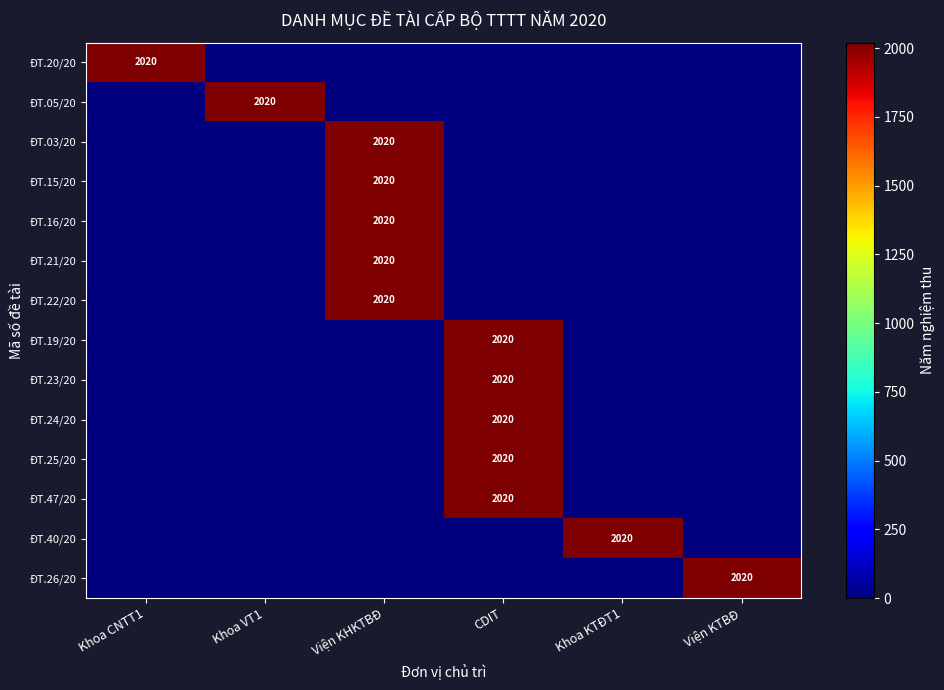

Count the number of categories in the chart.

6